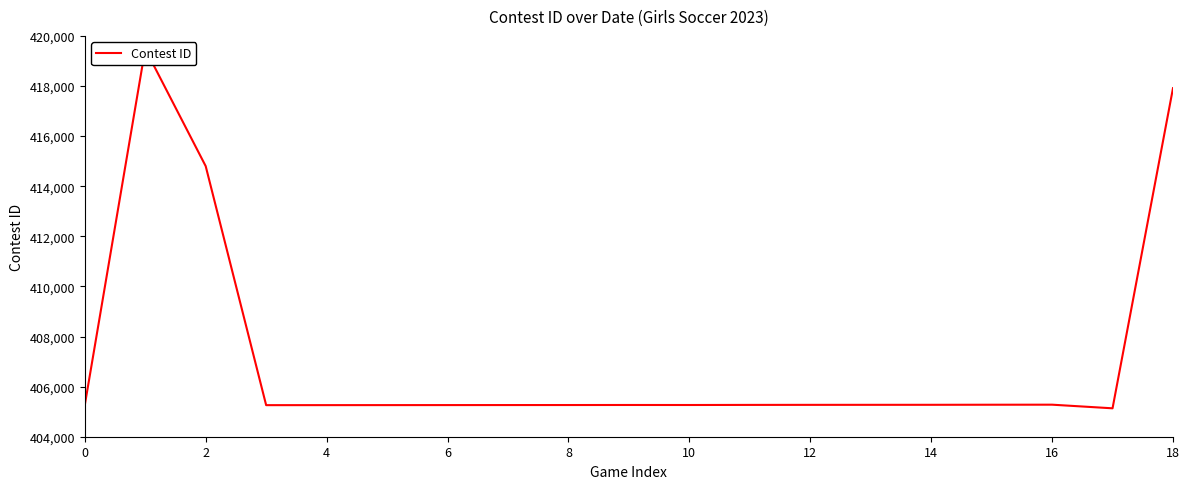

Between 18 and 18, which is larger?

18